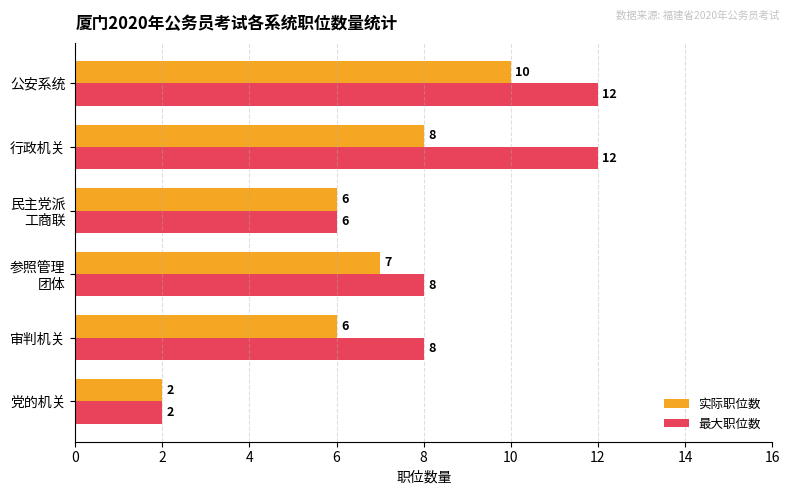

What is the difference between the second highest and minimum values in the 实际职位数 series?

6